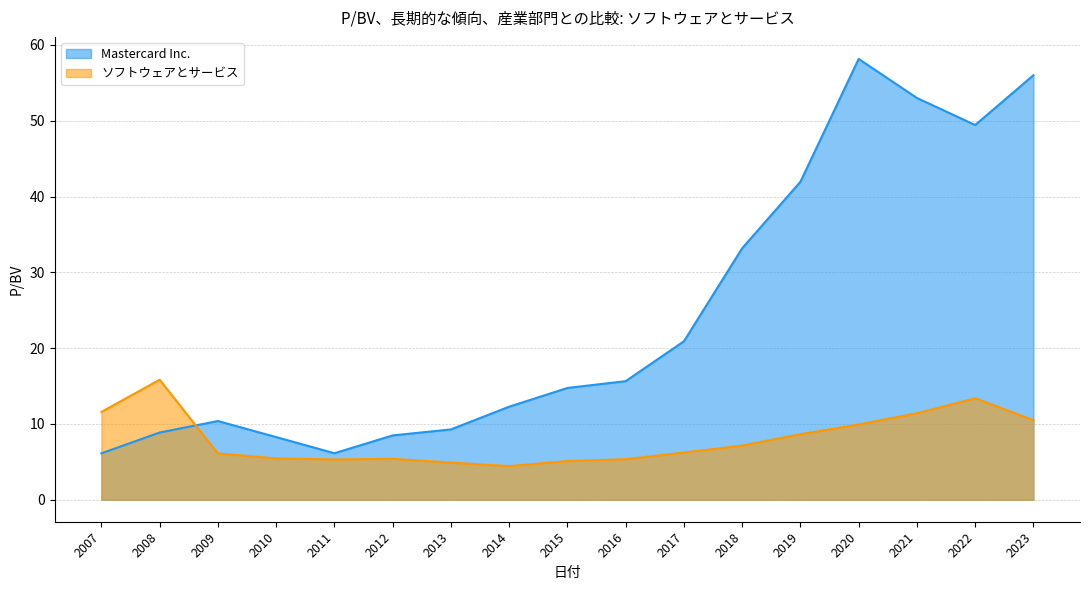

True or false: ソフトウェアとサービス has more than 1 interior local peaks.

True